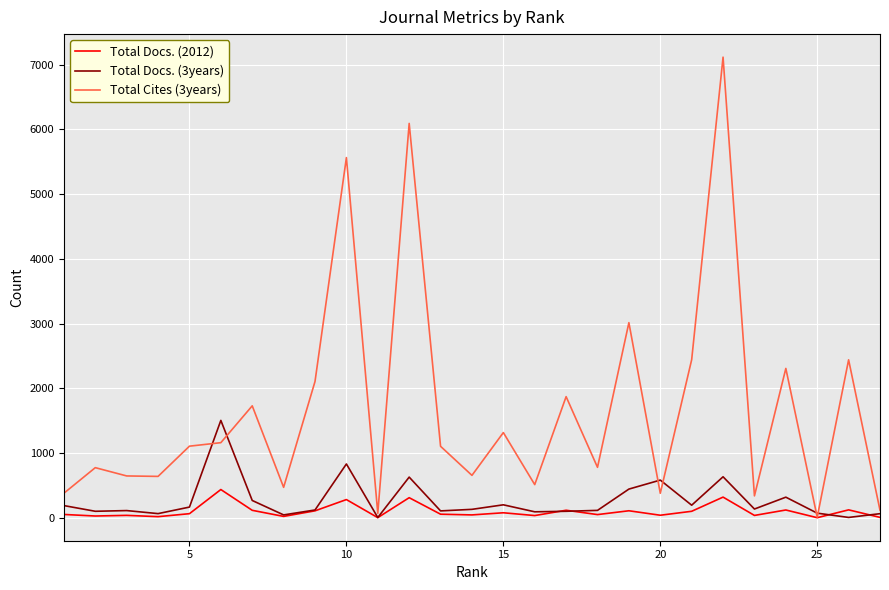

List the series in order of their peak value, highest first.

Total Cites (3years), Total Docs. (3years), Total Docs. (2012)